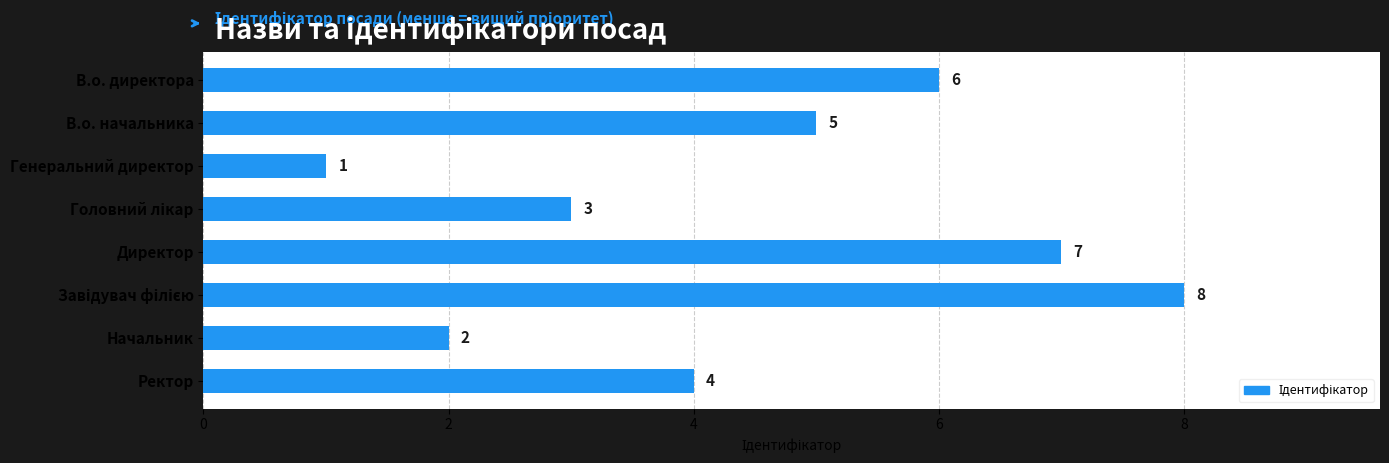

Reading bottom to top, list all the values displayed in this chart.

4	2	8	7	3	1	5	6